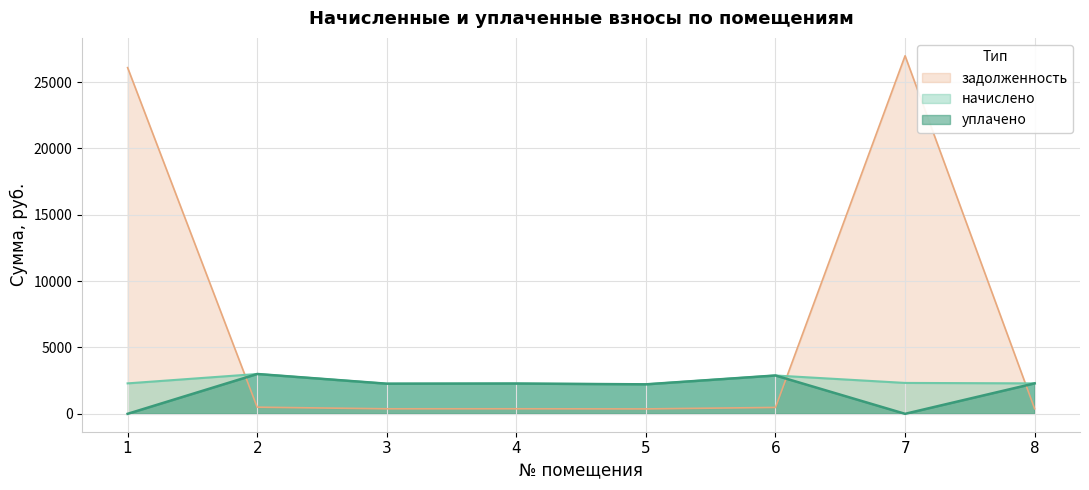

Between 6 and 5, which is larger?

6